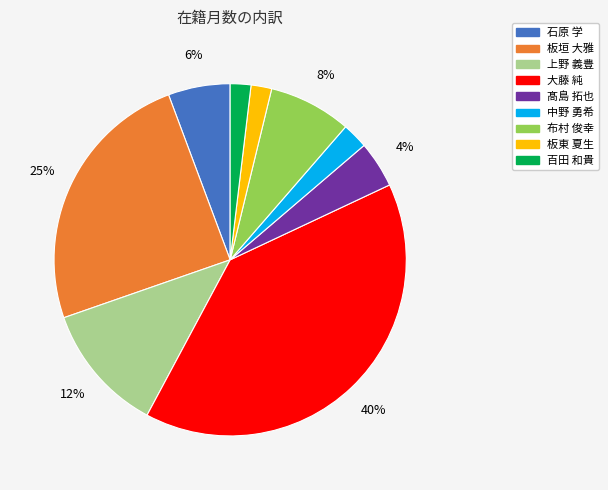

Is it true that 上野 義豊 is 24% of the pie?

False